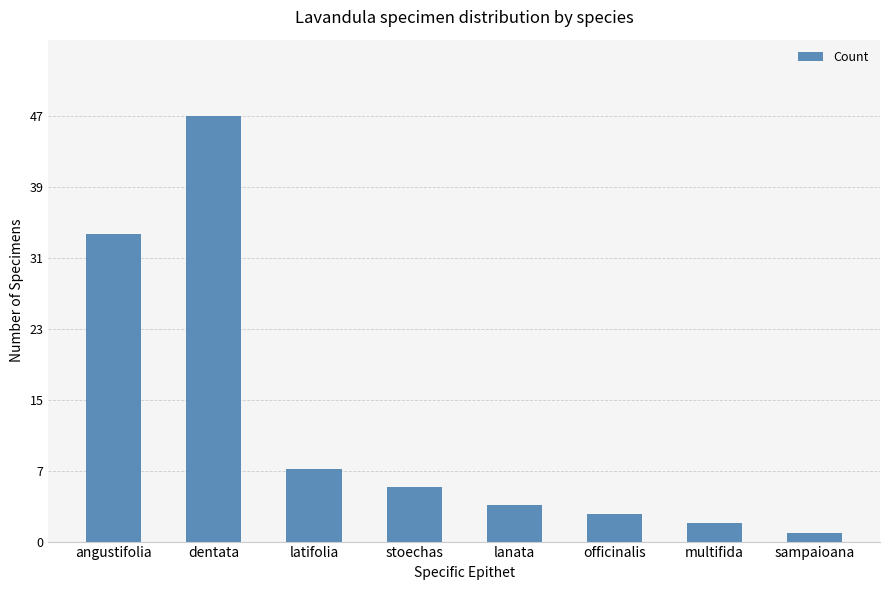

Approximately how many times larger is the value at dentata compared to stoechas?

7.8